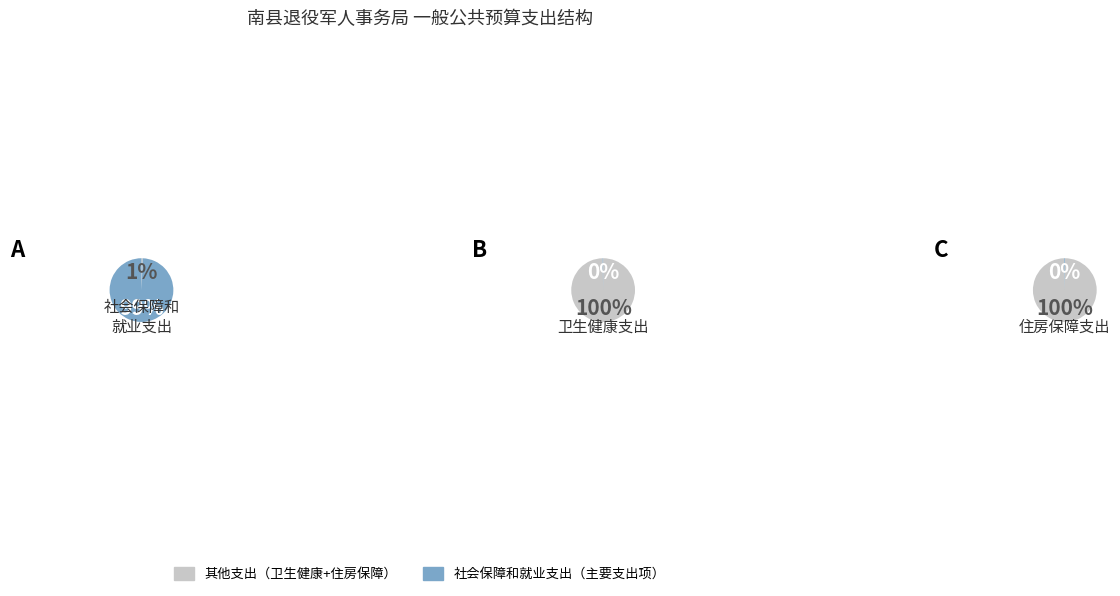

True or false: 住房保障支出 accounts for 12% of the total.

False